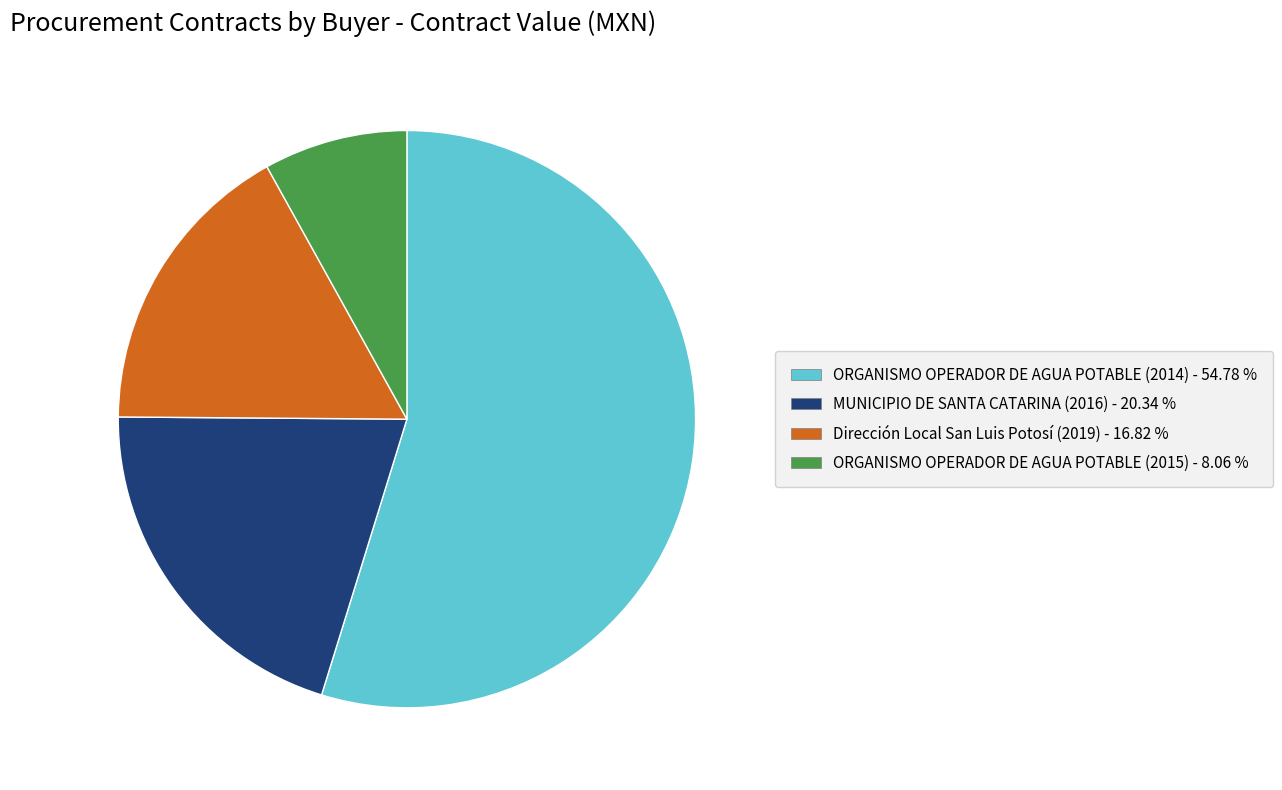

What is the ratio of the value at MUNICIPIO DE SANTA CATARINA (2016) - 20.34 % to the value at ORGANISMO OPERADOR DE AGUA POTABLE (2015) - 8.06 %?

2.5